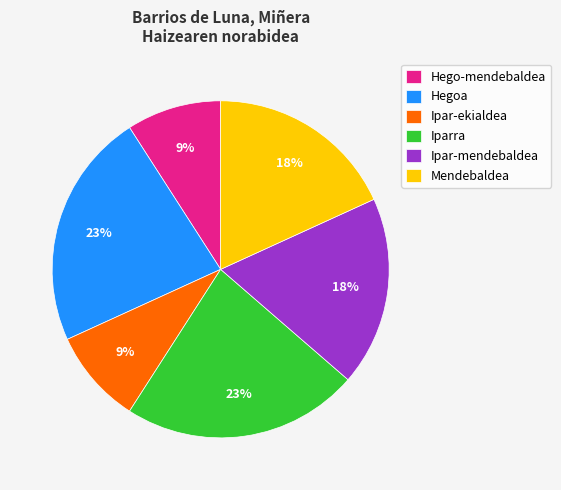

Is the sum of Mendebaldea and Hegoa greater than half?

No